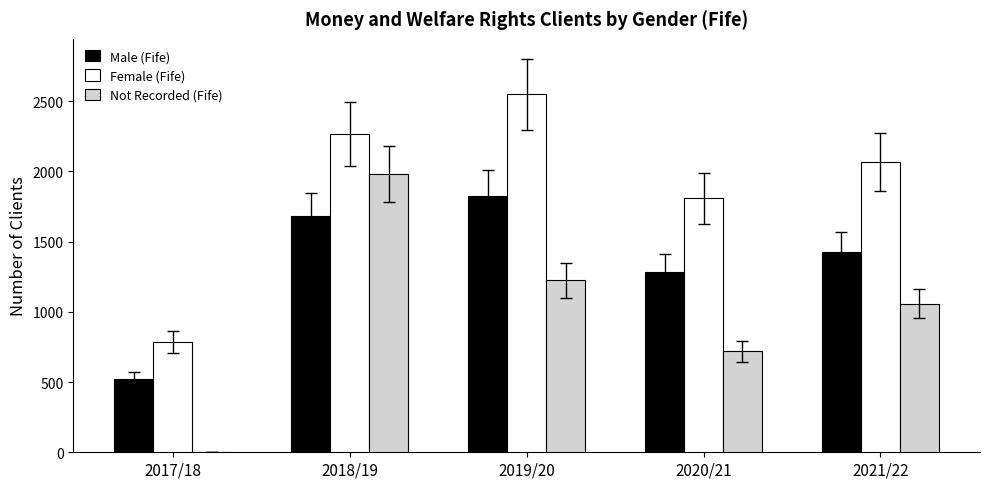

What is the maximum value for Male (Fife)?

1826.4